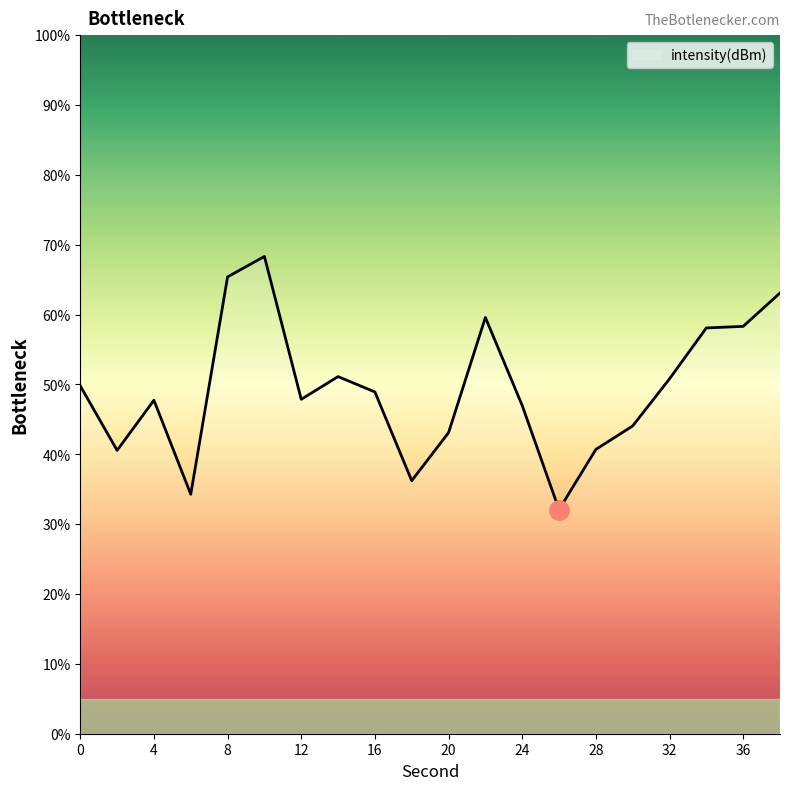

What is the greatest value displayed?

68.3